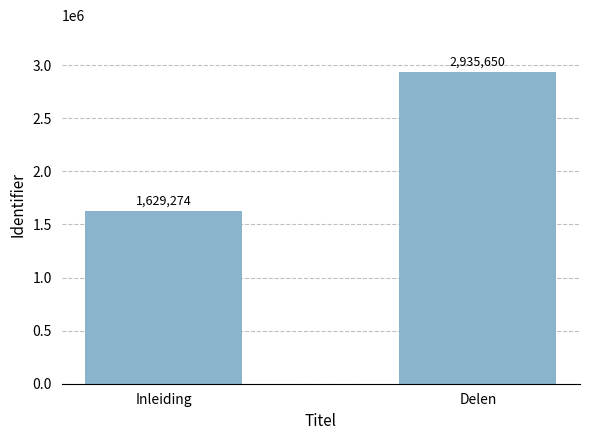

Is it true that the value at Delen is 2935650?

True